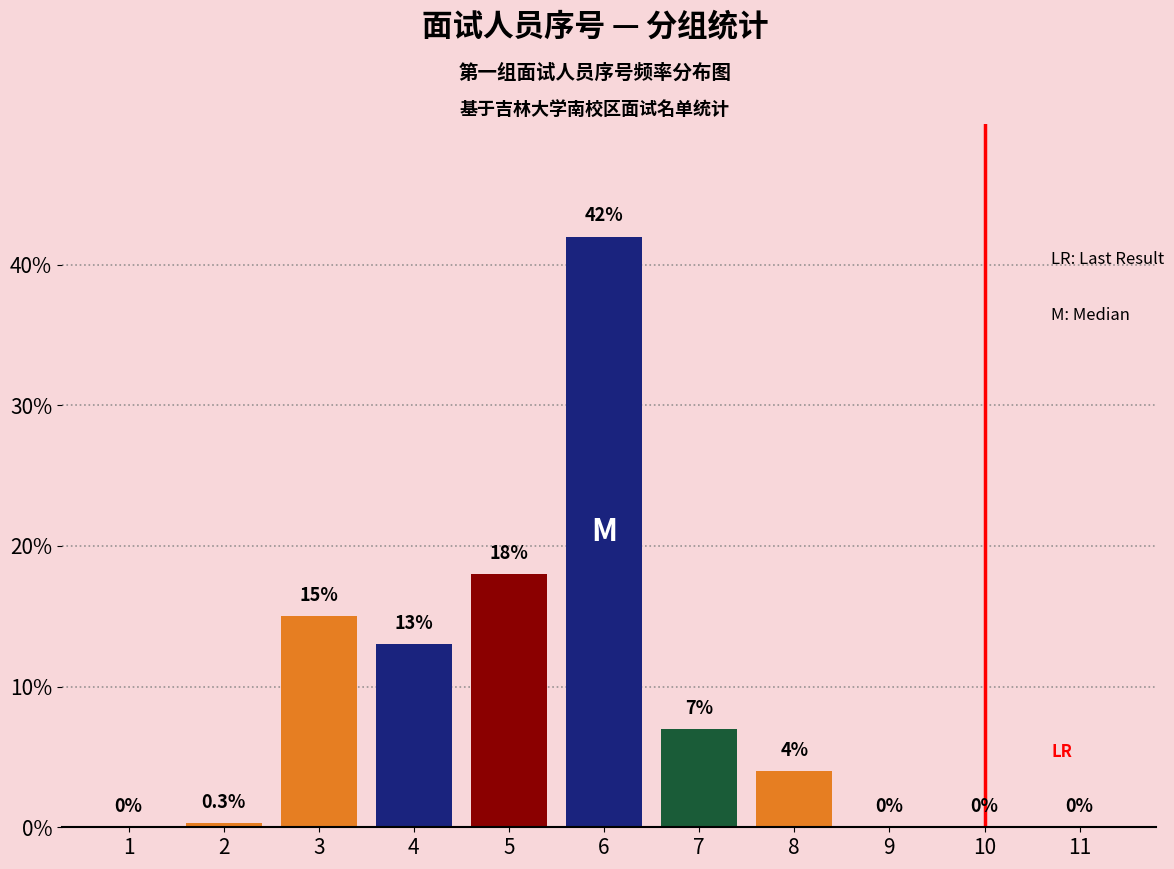

Reading right to left, transcribe all the data shown in this chart.

11=0.0	10=0.0	9=0.0	8=4.0	7=7.0	6=42.0	5=18.0	4=13.0	3=15.0	2=0.3	1=0.0